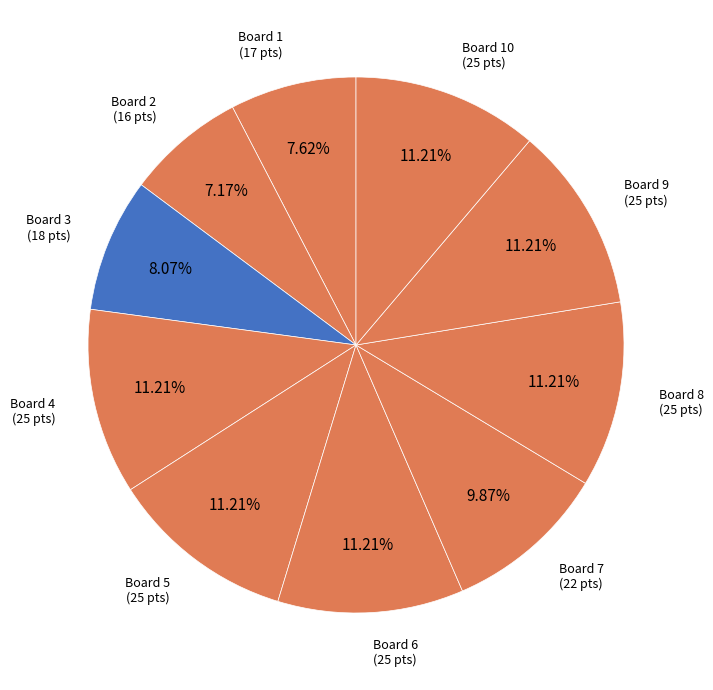

Between Board 9 and Board 7, which is larger?

Board 9